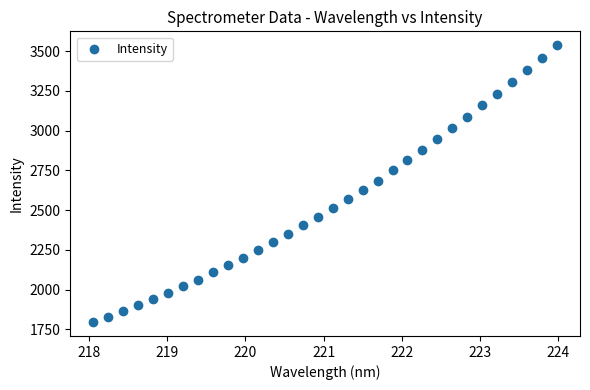

What is the range of X values (max minus min)?

5.9